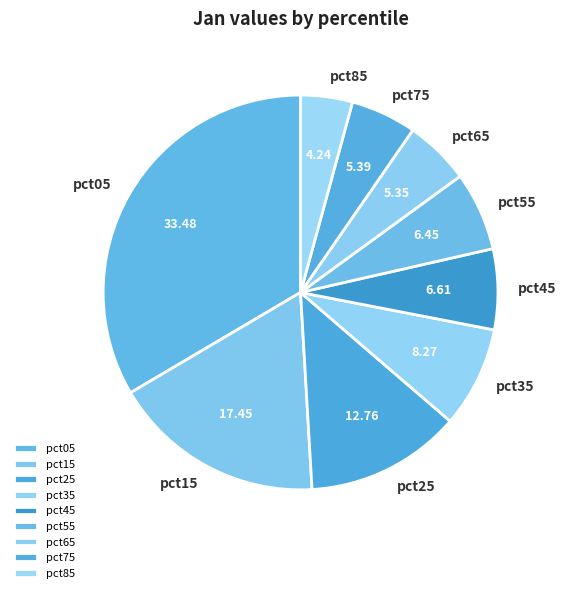

Does pct35 represent more than half of the total?

No